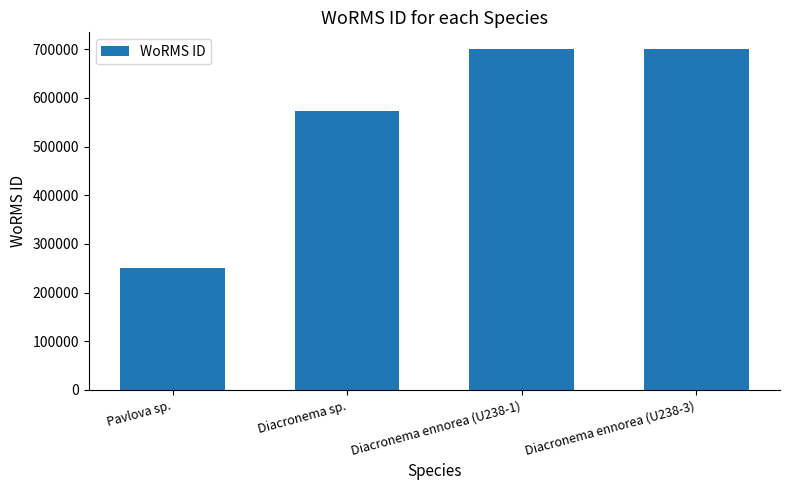

What value does the data have at Diacronema ennorea (U238-3), to the nearest 50?

699600